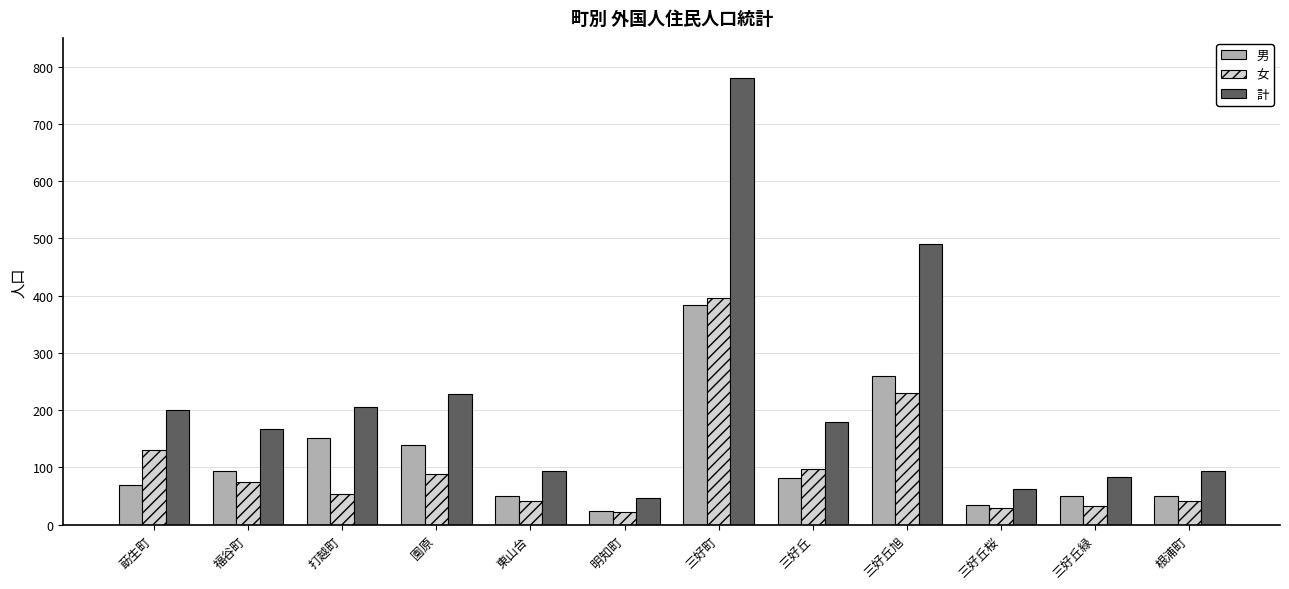

What is the total value across all series at 根浦町?

186